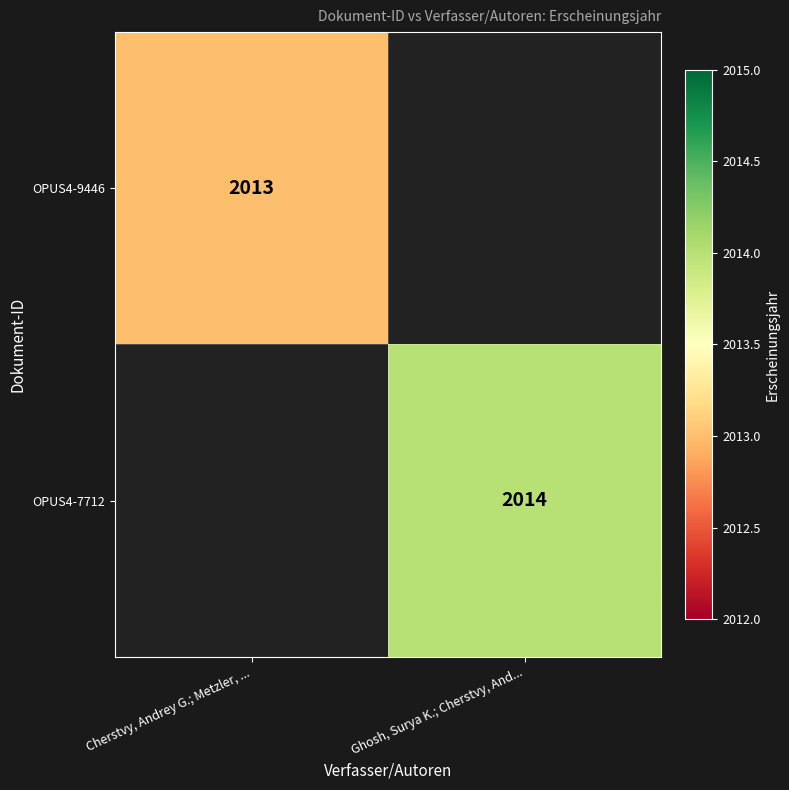

True or false: OPUS4-9446 has a value of 2013 at Cherstvy, Andrey G.; Metzler, ....

True